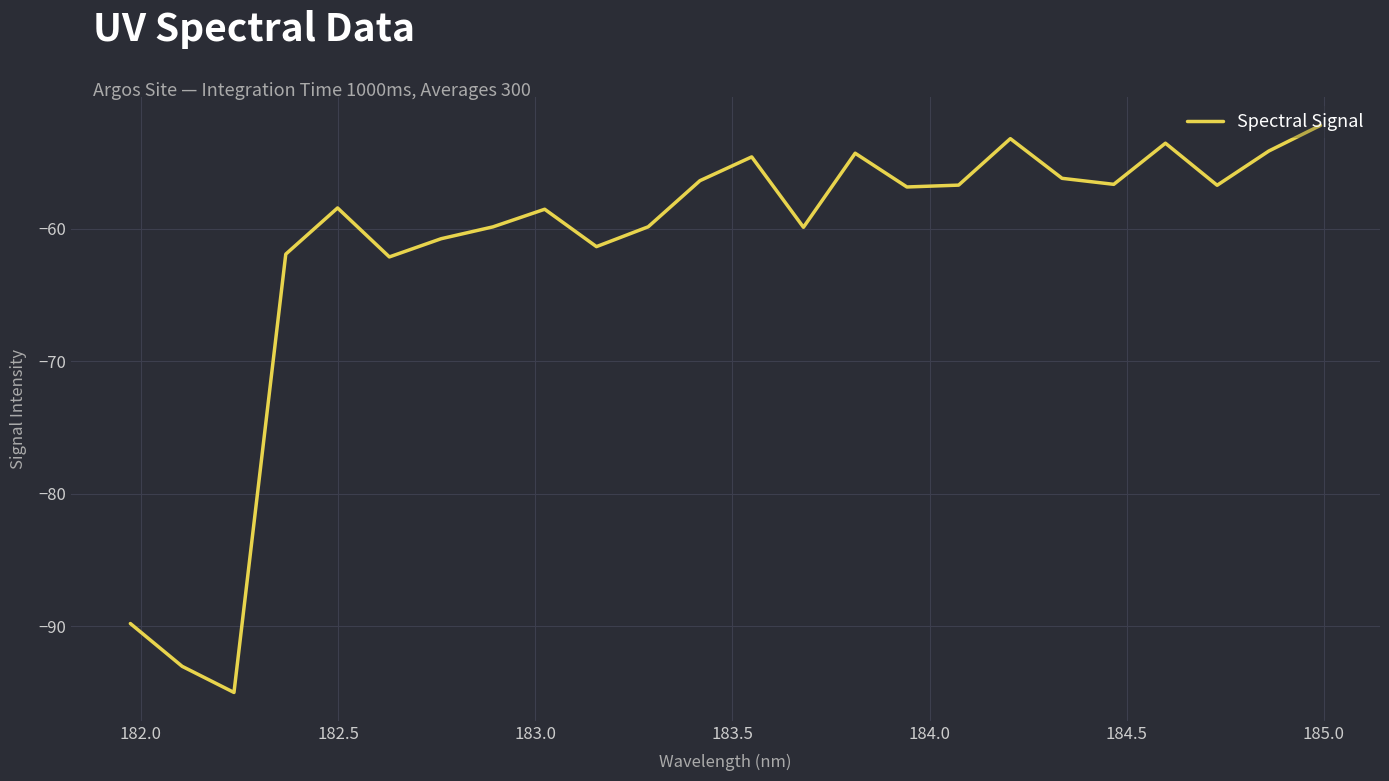

What is the minimum value shown in the chart?

-95.0